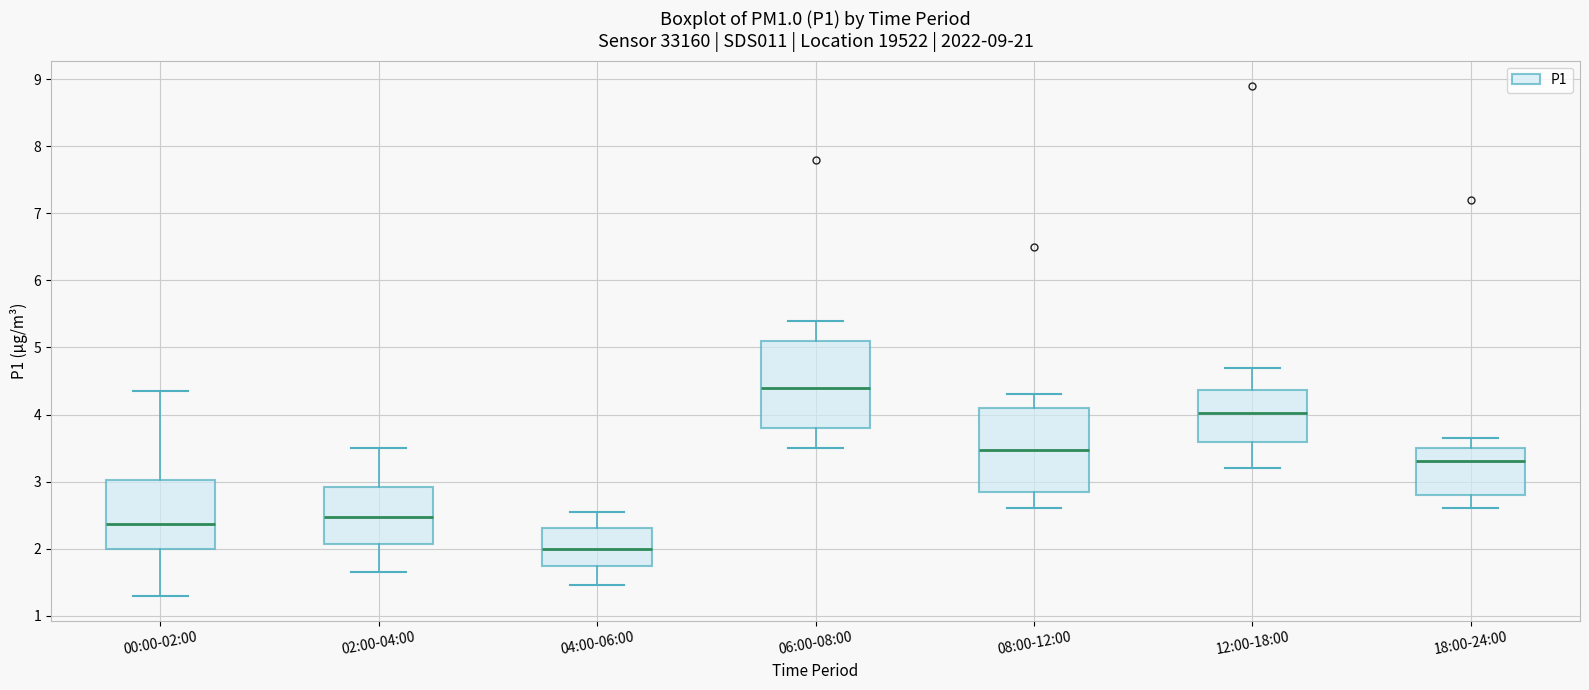

Where is the lower edge of the box for 06:00-08:00 on the y-axis? The values are not printed on the chart, so give them approximately, as read against the axis.

3.8